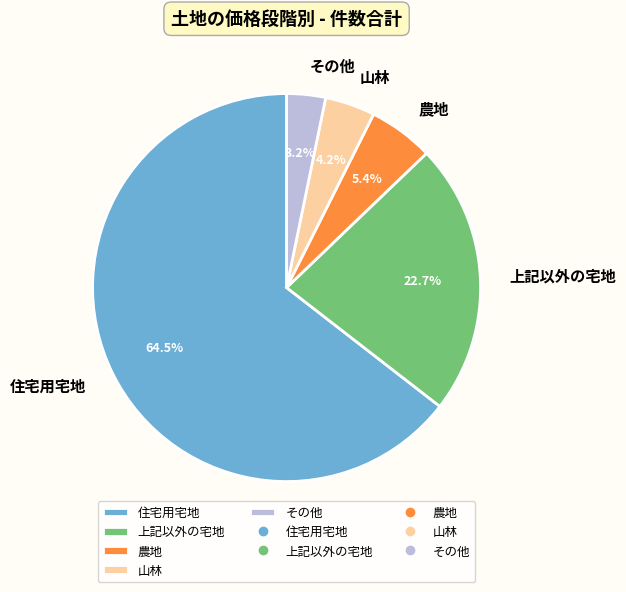

How many segments does this pie chart have?

5